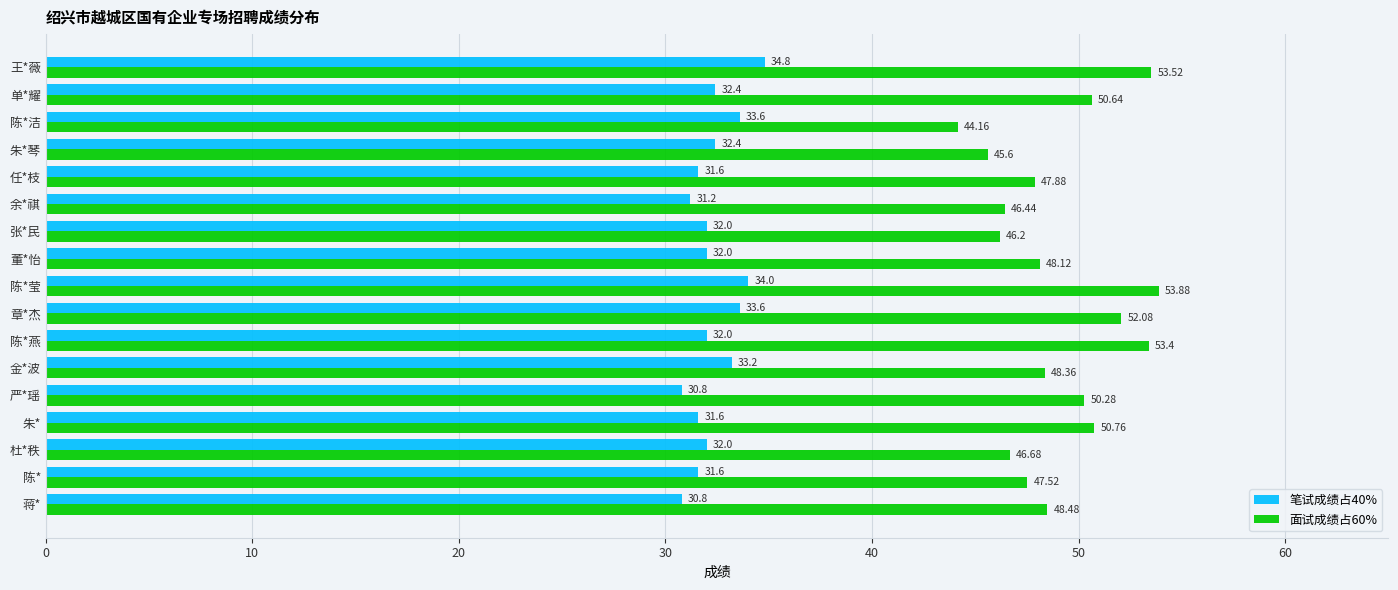

Rank the series by their maximum value, from highest to lowest.

面试成绩占60%, 笔试成绩占40%